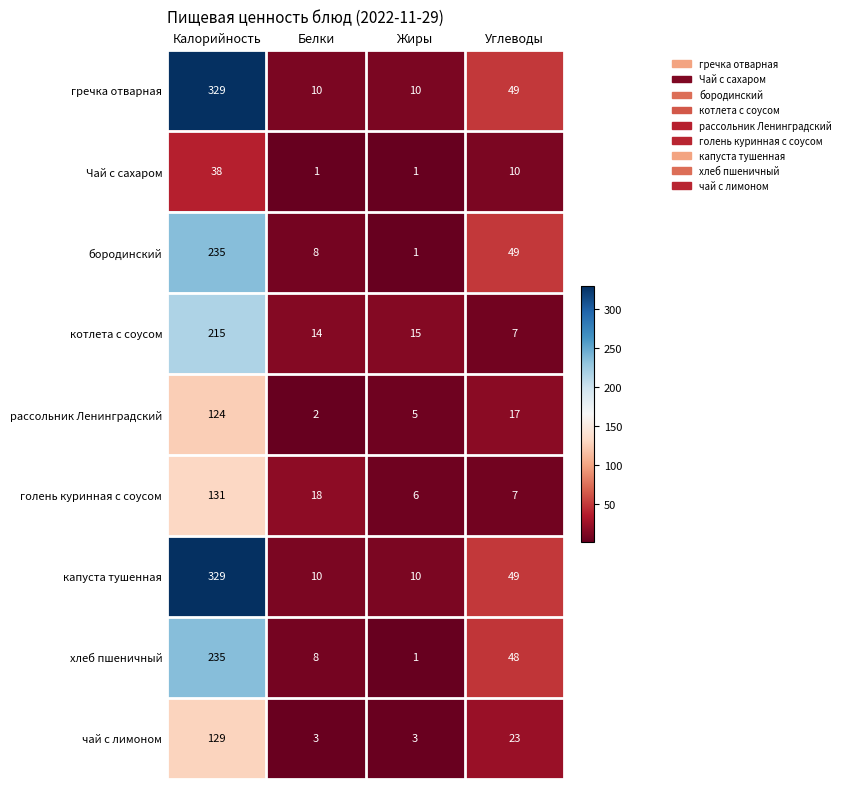

Which category has the lowest value in the хлеб пшеничный series?

Жиры